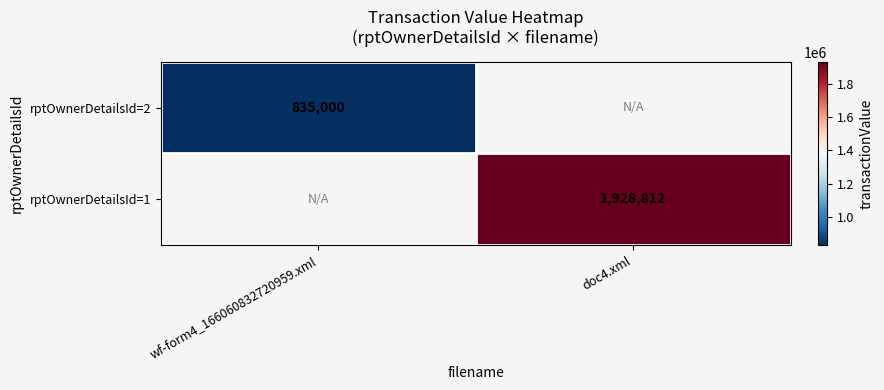

The value of rptOwnerDetailsId=2 at wf-form4_166060832720959.xml is 1391193. True or false?

False